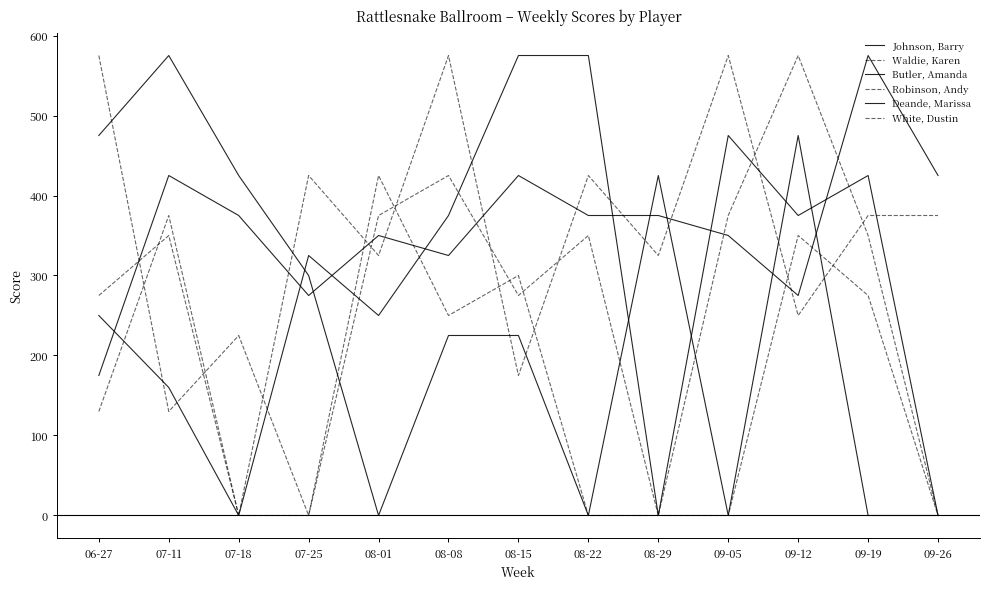

At which category is the sum across all series the highest?

09-12